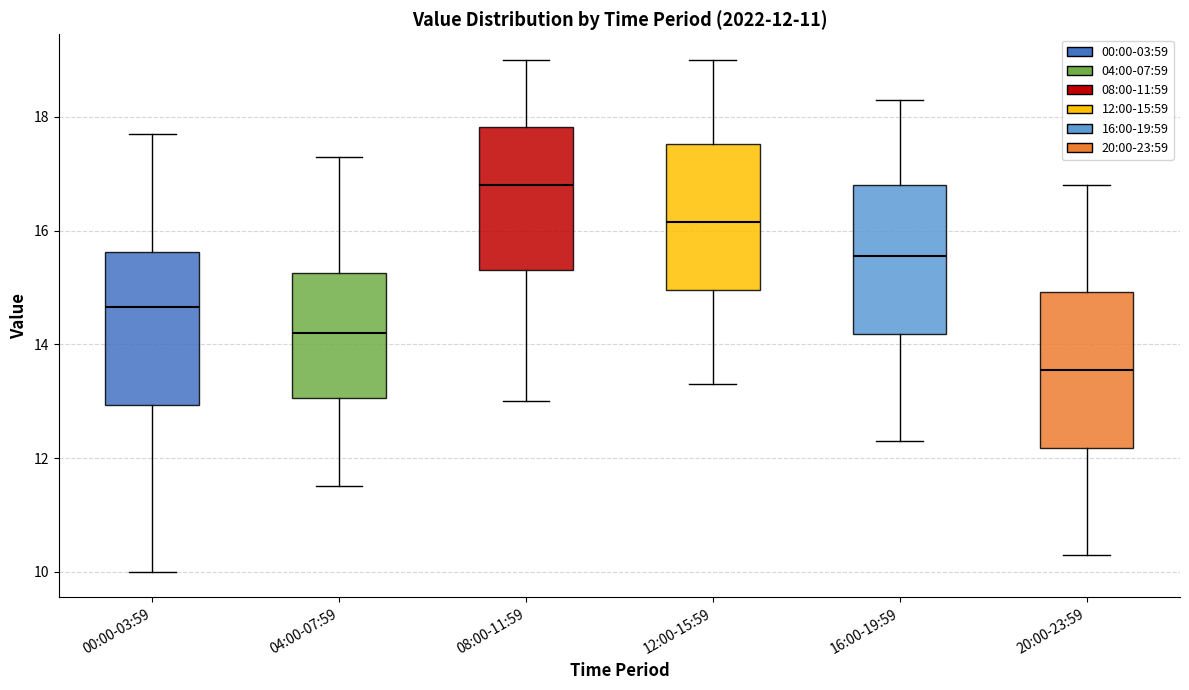

Which box has the lowest median line?

20:00-23:59